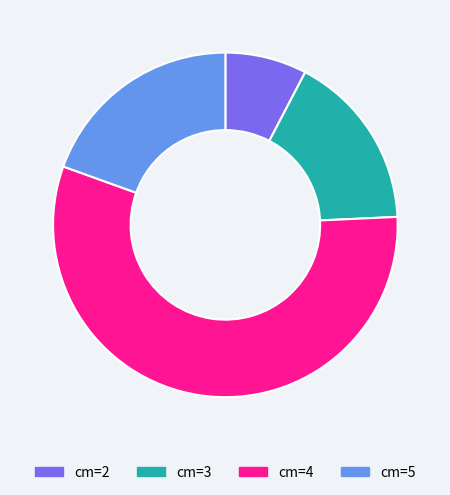

How many segments does this pie chart have?

4